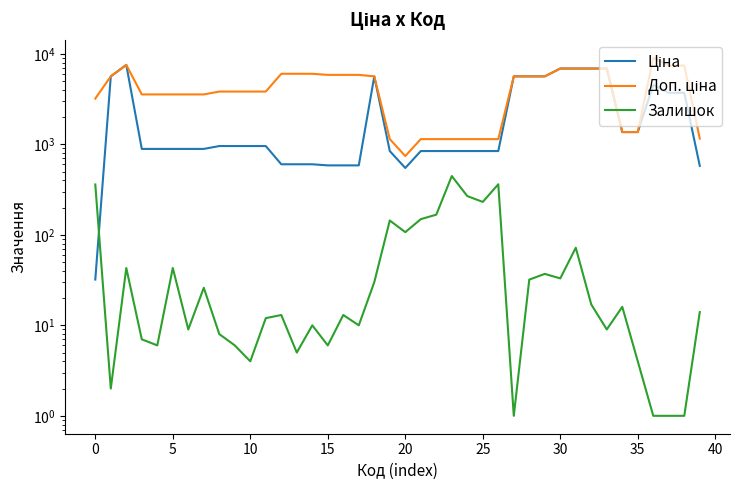

What are all the series names shown in the legend?

Ціна, Доп. ціна, Залишок